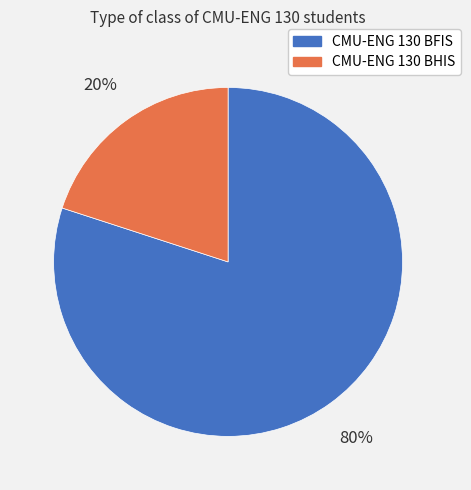

To the nearest percent, what percentage of the pie is CMU-ENG 130 BFIS?

80%